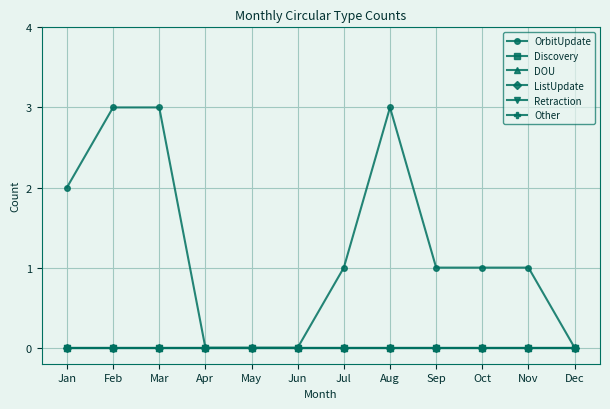

Does the chart have visible grid lines?

Yes